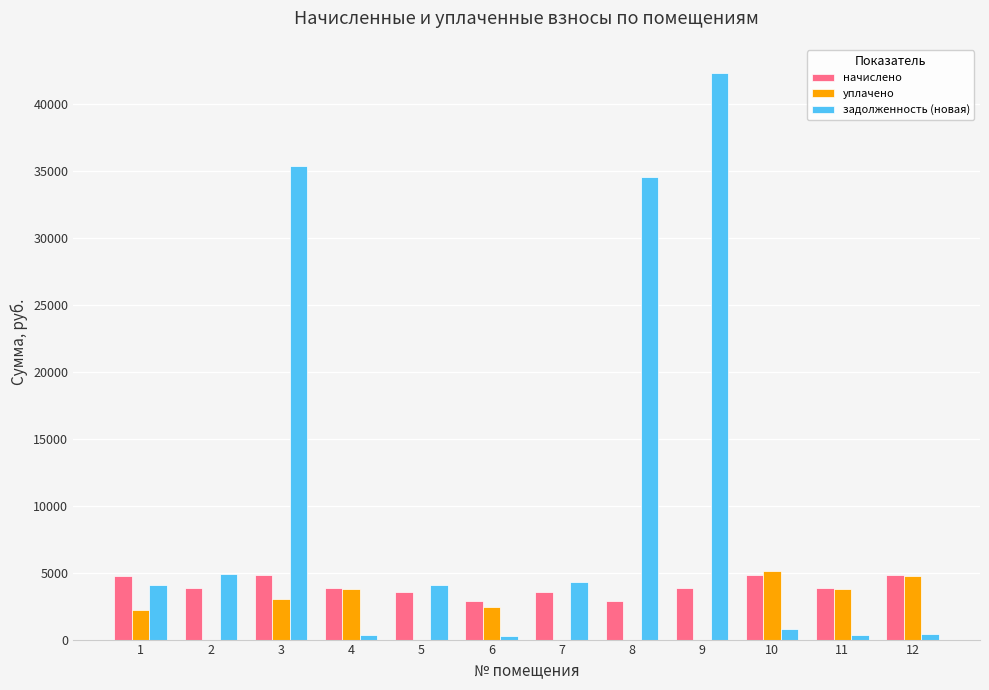

What is the maximum value for уплачено?

5103.6